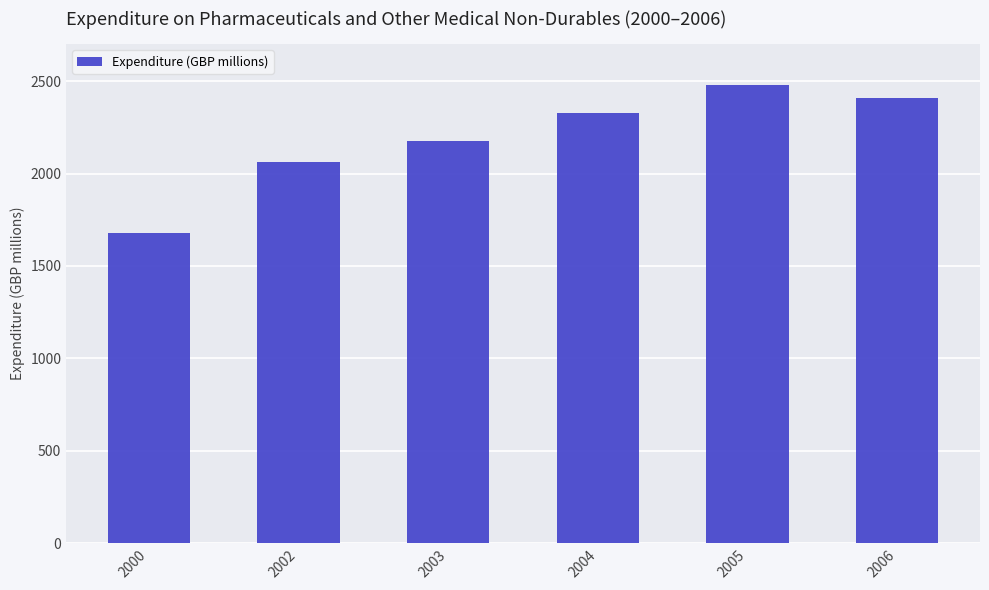

How many bars are there in total?

6